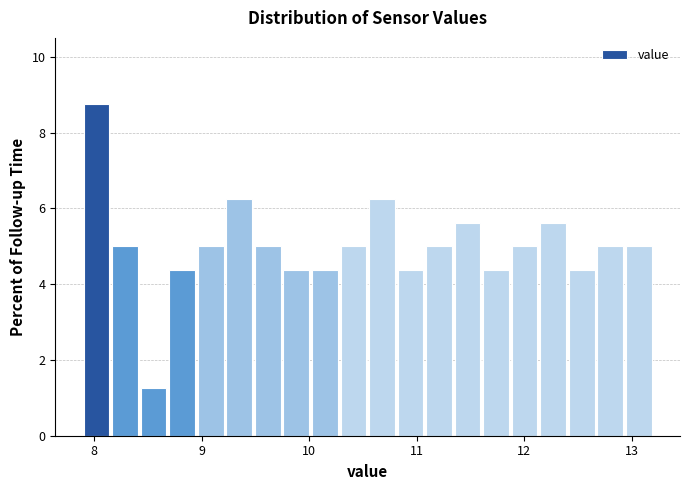

Around what value on the x-axis is the tallest bar? Give the approximate position of its centre, as read against the axis.

8.0